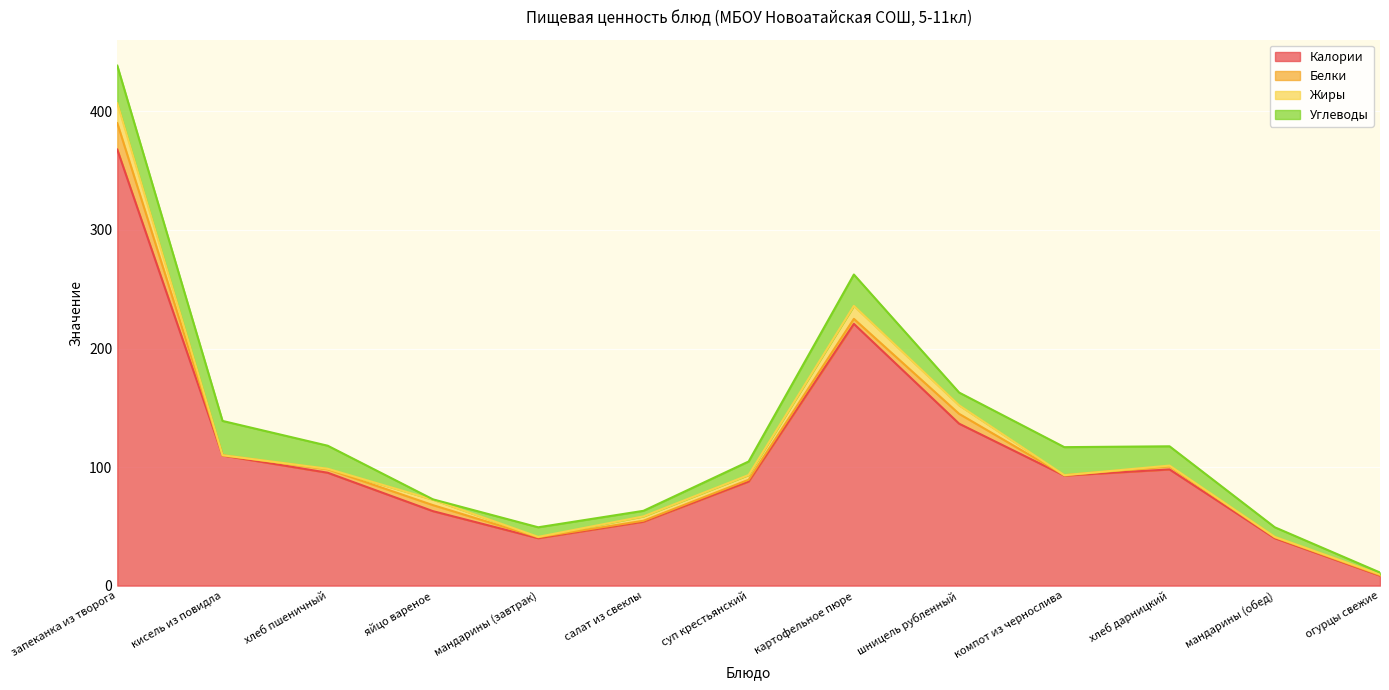

True or false: Калории and Углеводы cross at least once.

False